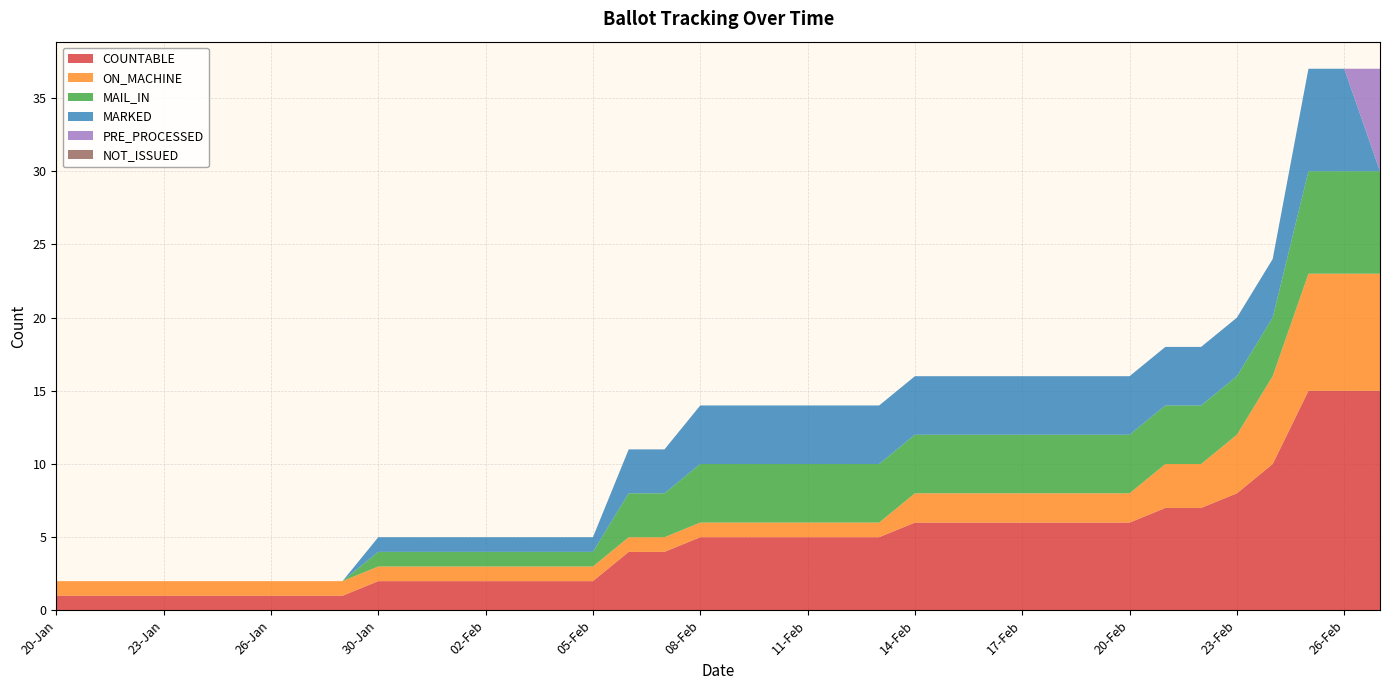

Reading right to left, what are all the values shown in this chart?

COUNTABLE: 15	15	15	10	8	7	7	6	6	6	6	6	6	6	5	5	5	5	5	5	4	4	2	2	2	2	2	2	2	1	1	1	1	1	1	1	1	1
ON_MACHINE: 8	8	8	6	4	3	3	2	2	2	2	2	2	2	1	1	1	1	1	1	1	1	1	1	1	1	1	1	1	1	1	1	1	1	1	1	1	1
MAIL_IN: 7	7	7	4	4	4	4	4	4	4	4	4	4	4	4	4	4	4	4	4	3	3	1	1	1	1	1	1	1	0	0	0	0	0	0	0	0	0
MARKED: 0	7	7	4	4	4	4	4	4	4	4	4	4	4	4	4	4	4	4	4	3	3	1	1	1	1	1	1	1	0	0	0	0	0	0	0	0	0
PRE_PROCESSED: 7	0	0	0	0	0	0	0	0	0	0	0	0	0	0	0	0	0	0	0	0	0	0	0	0	0	0	0	0	0	0	0	0	0	0	0	0	0
NOT_ISSUED: 0	0	0	0	0	0	0	0	0	0	0	0	0	0	0	0	0	0	0	0	0	0	0	0	0	0	0	0	0	0	0	0	0	0	0	0	0	0